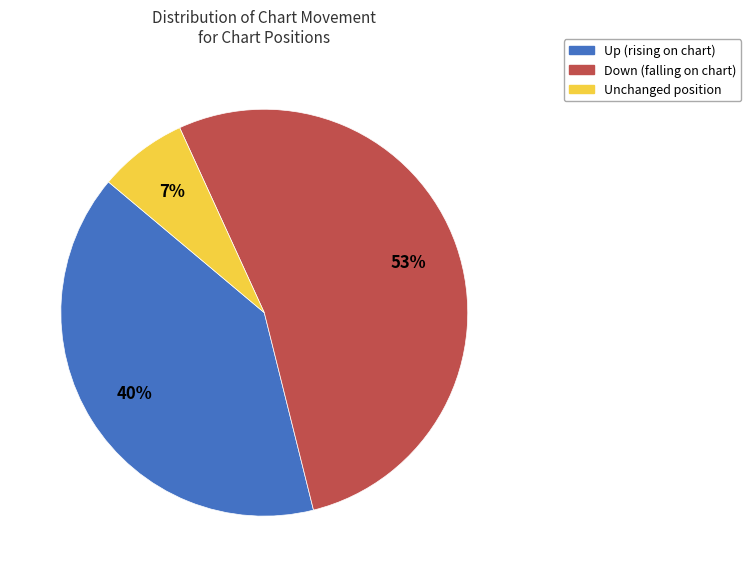

To the nearest percent, what is the average slice percentage?

33%